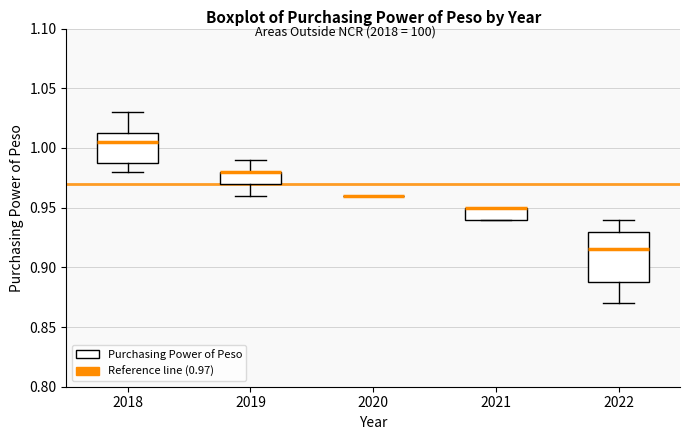

Reading left to right, transcribe this box plot: for each box, give where its median line is, the range the box spans, and where its two whiskers end, as read against the y-axis. The values are not printed on the chart, so give them approximately, as read against the axis.

2018: median 1.005, box 0.990 to 1.015, whiskers 0.980 to 1.030
2019: median 0.980 (drawn on the box's upper edge), box 0.970 to 0.980, whiskers 0.960 to 0.990
2020: box collapsed to a line at 0.960, whiskers 0.960 to 0.960
2021: median 0.950 (drawn on the box's upper edge), box 0.940 to 0.950, whiskers 0.940 to 0.950
2022: median 0.915, box 0.890 to 0.930, whiskers 0.870 to 0.940